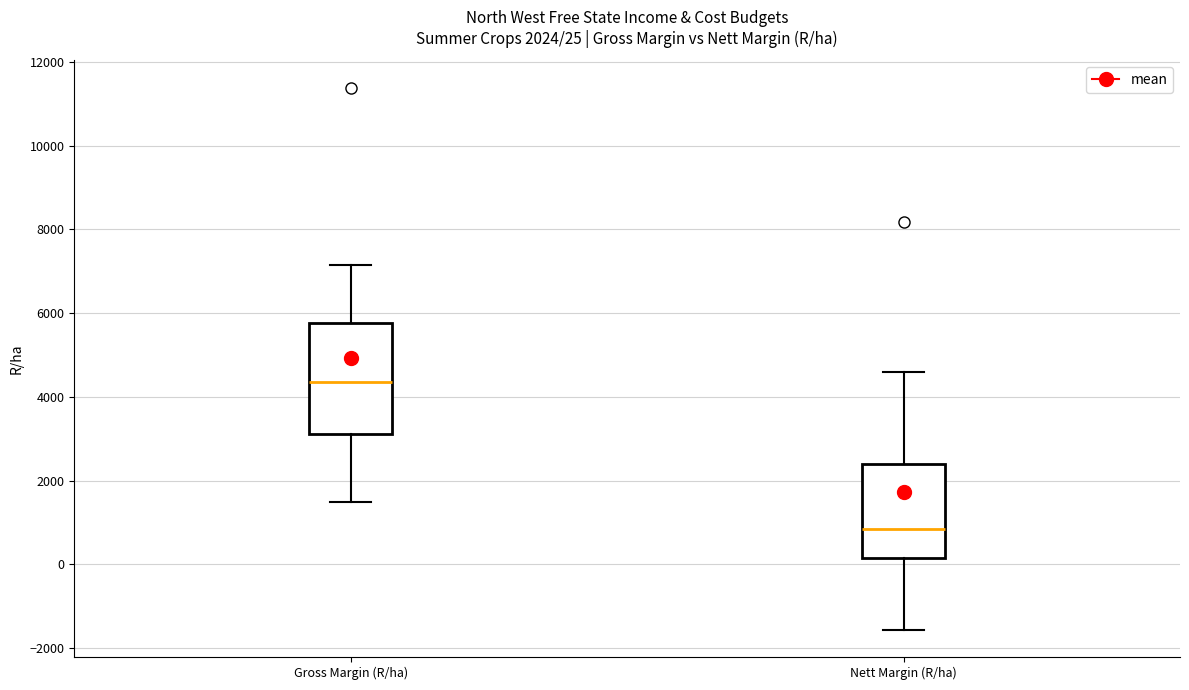

Which box has the highest median line?

Gross Margin (R/ha)